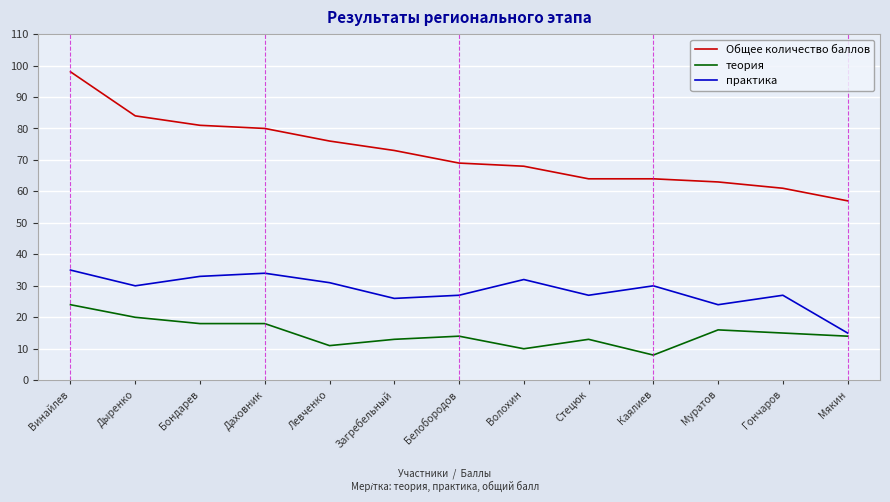

Between Загребельный and Белобородов, which series saw the biggest shift?

Общее количество баллов